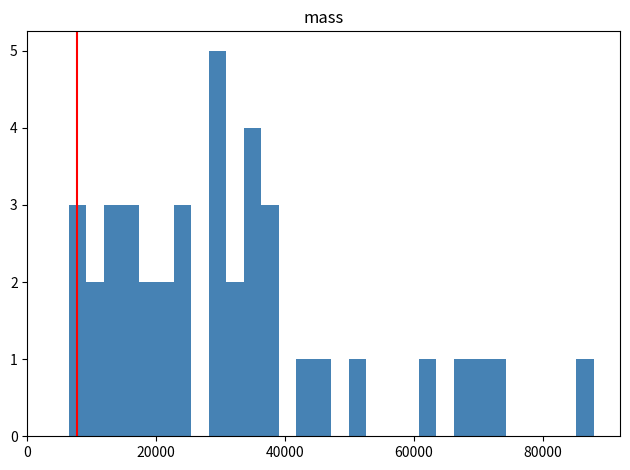

Around what value on the x-axis is the tallest bar? Give the approximate position of its centre, as read against the axis.

30000